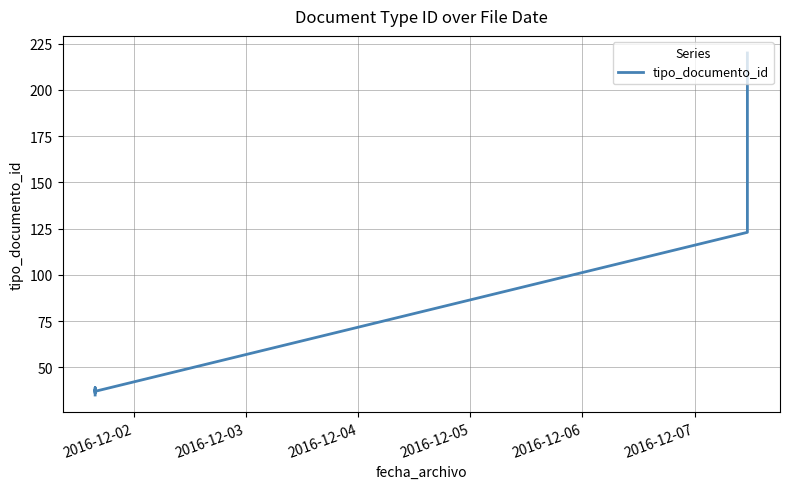

What is the difference between the second highest and second lowest values?

87